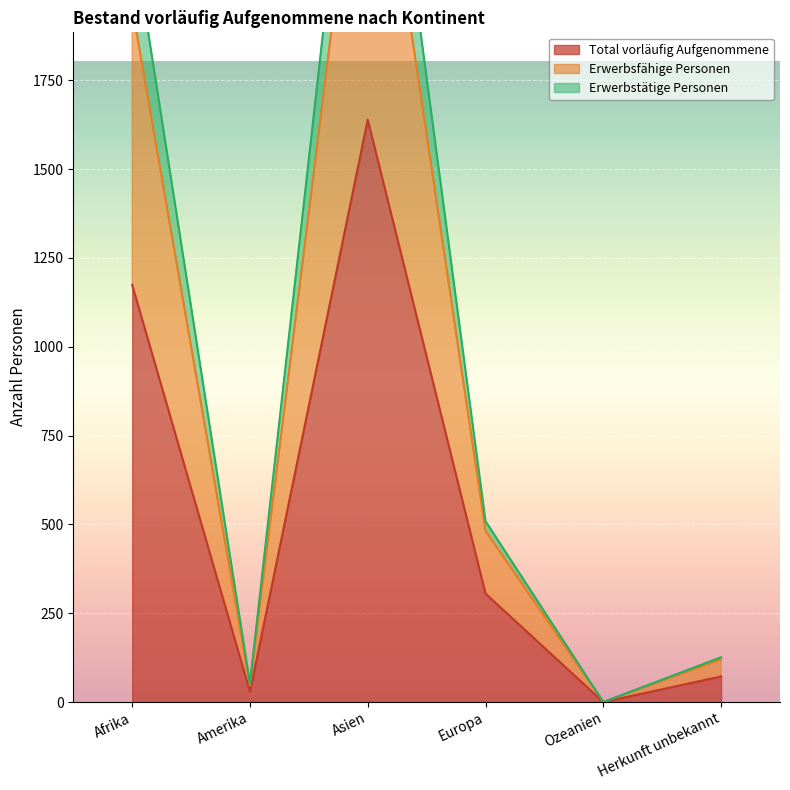

True or false: Total vorläufig Aufgenommene and Erwerbsfähige Personen cross at least once.

False